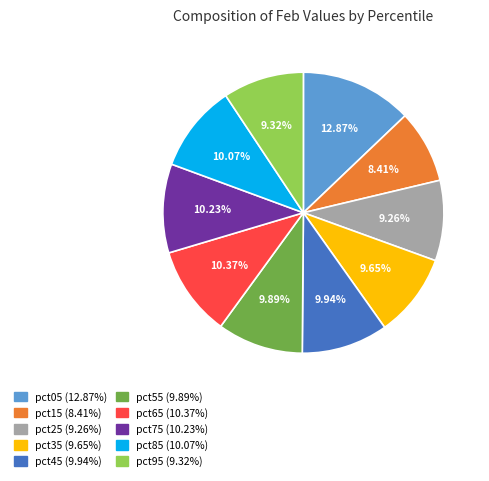

Is pct45 the majority of the pie?

No